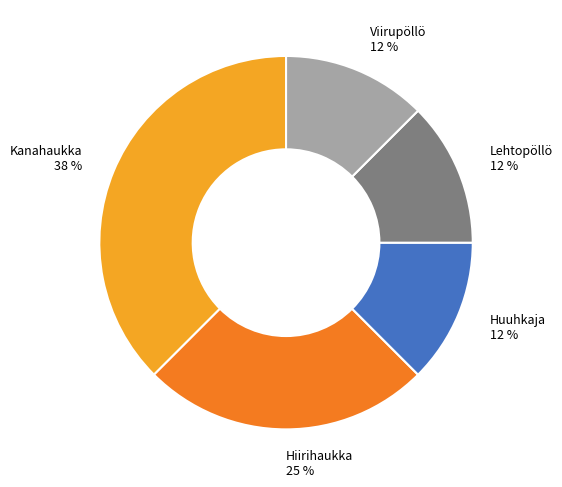

How many slices are in this pie chart?

5